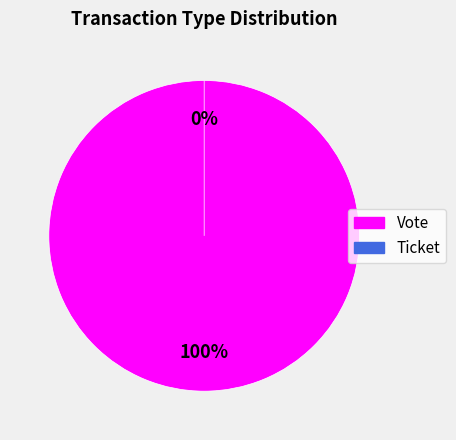

Is the sum of Vote and Ticket greater than half?

Yes